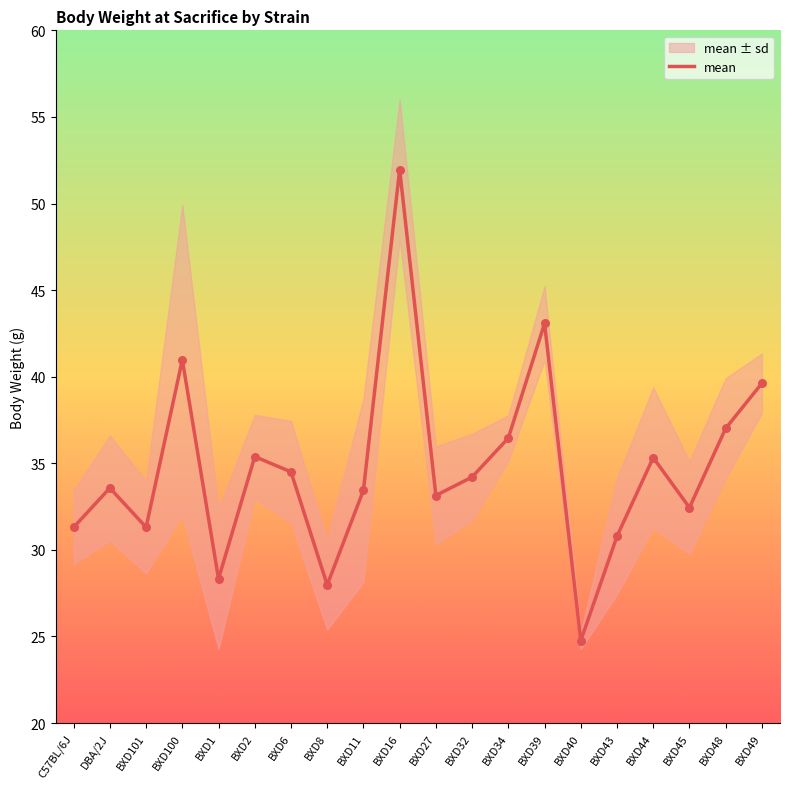

Which has a higher value, BXD39 or BXD48?

BXD39